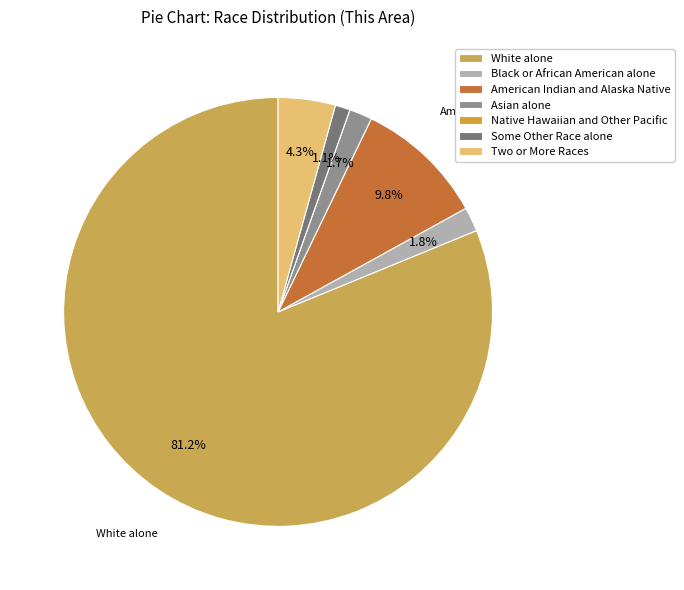

How many slices are in this pie chart?

7